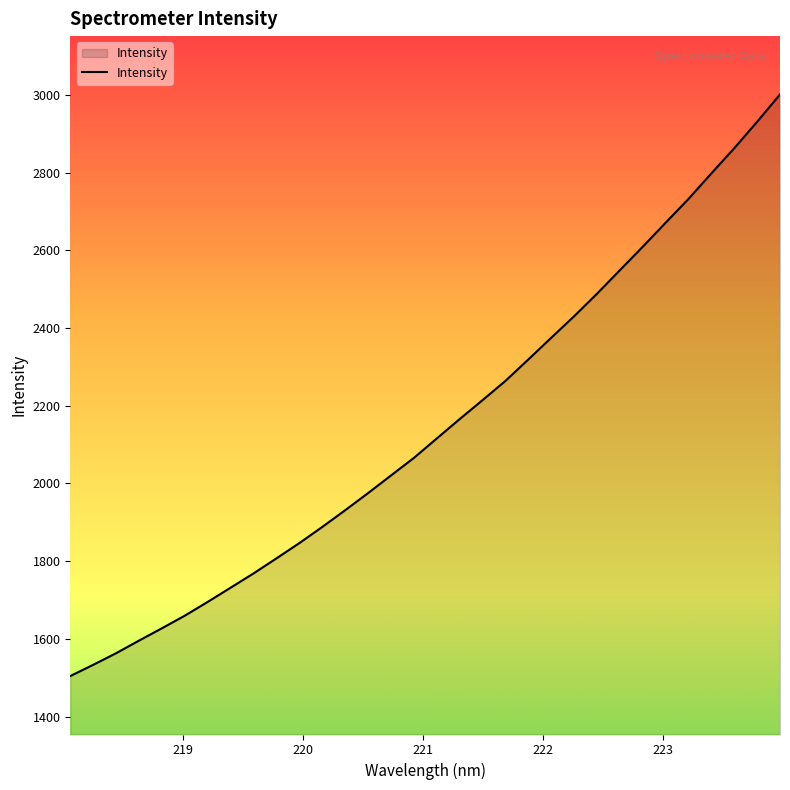

What is the minimum value shown in the chart?

1504.1